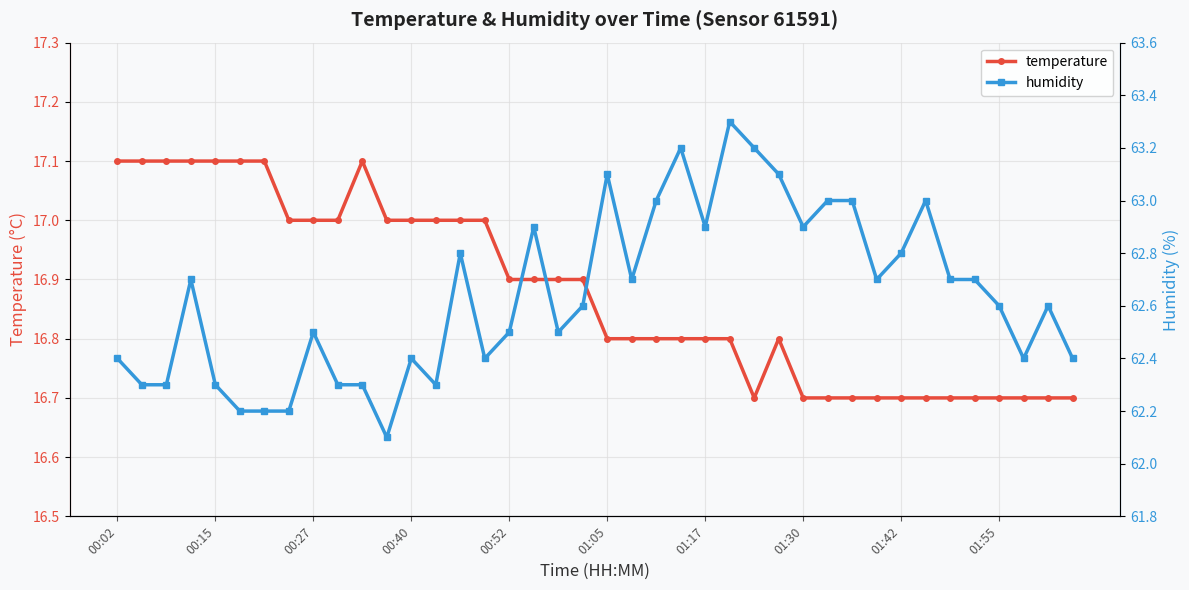

Reading right to left, extract all data points from this chart.

temperature: 16.7	16.7	16.7	16.7	16.7	16.7	16.7	16.7	16.7	16.7	16.7	16.7	16.8	16.7	16.8	16.8	16.8	16.8	16.8	16.8	16.9	16.9	16.9	16.9	17.0	17.0	17.0	17.0	17.0	17.1	17.0	17.0	17.0	17.1	17.1	17.1	17.1	17.1	17.1	17.1
humidity: 62.4	62.6	62.4	62.6	62.7	62.7	63.0	62.8	62.7	63.0	63.0	62.9	63.1	63.2	63.3	62.9	63.2	63.0	62.7	63.1	62.6	62.5	62.9	62.5	62.4	62.8	62.3	62.4	62.1	62.3	62.3	62.5	62.2	62.2	62.2	62.3	62.7	62.3	62.3	62.4